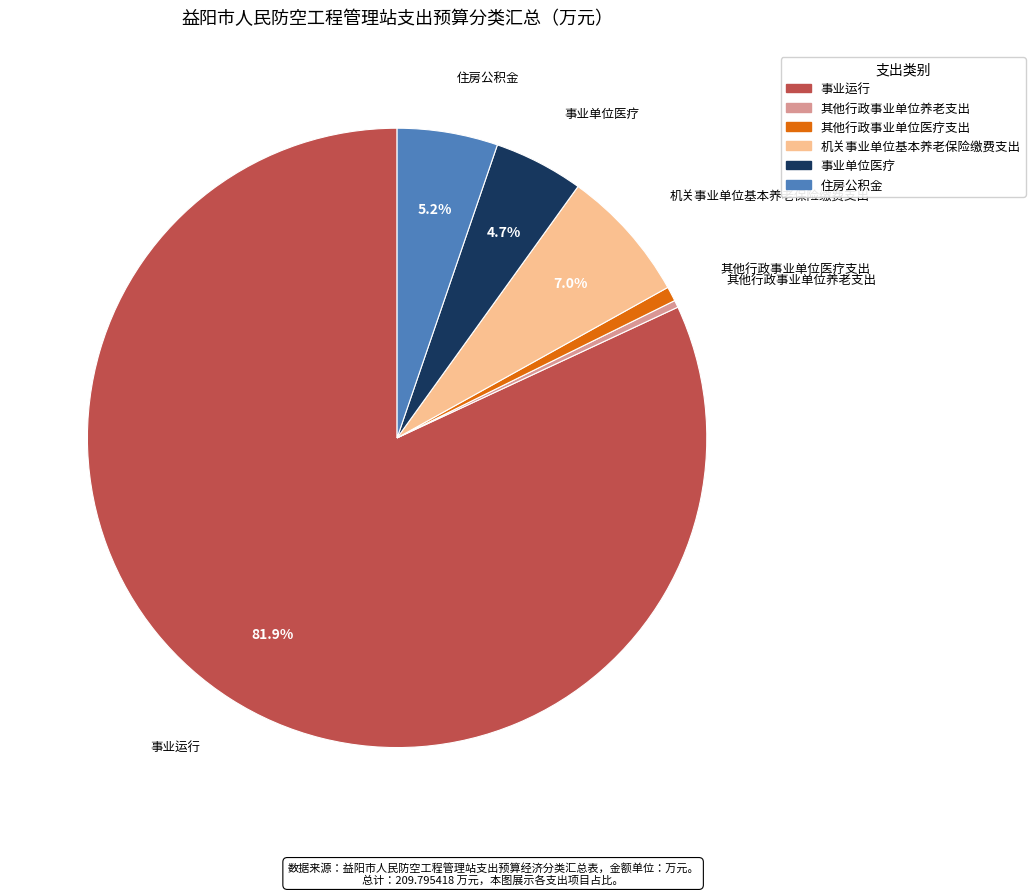

Which has a higher value, 机关事业单位基本养老保险缴费支出 or 事业单位医疗?

机关事业单位基本养老保险缴费支出